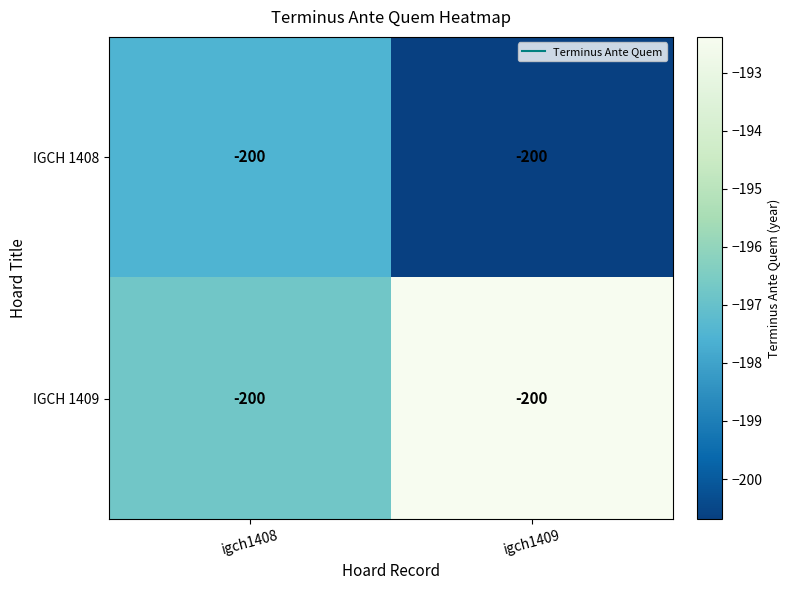

What is the sum of the IGCH 1409 values at igch1408 and igch1409?

-389.1